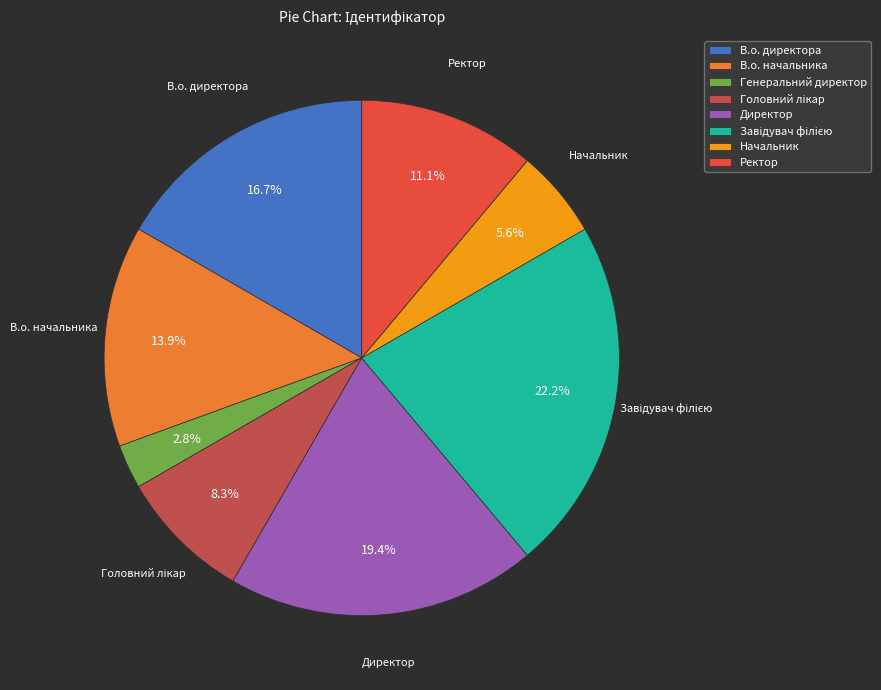

Combined, what portion of the pie is Директор and В.о. начальника?

33.3%